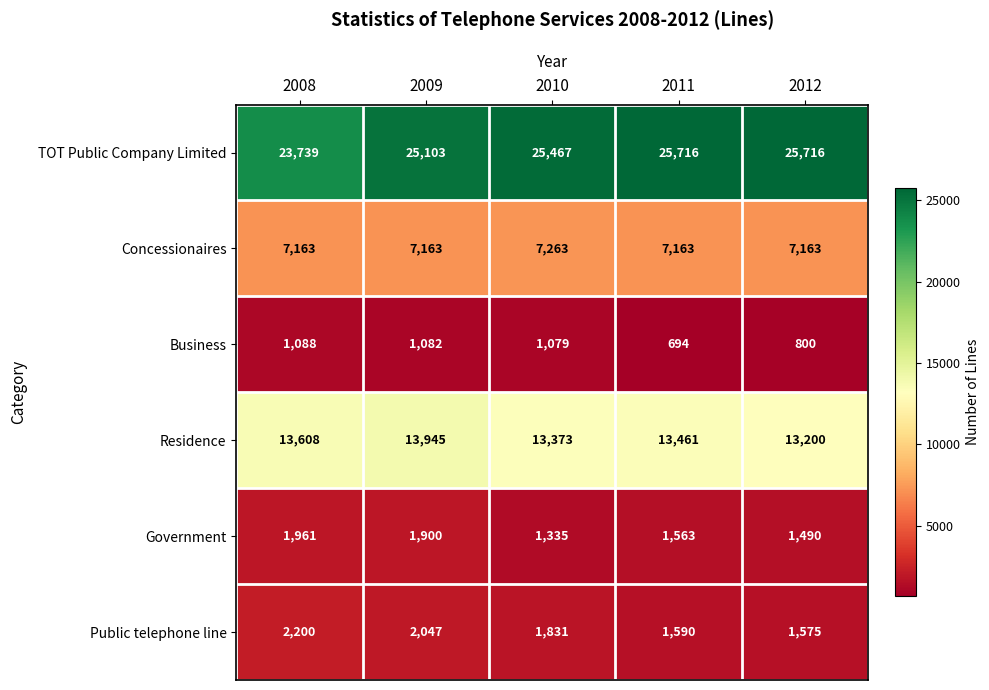

How many data points in Business are less than 1079?

2